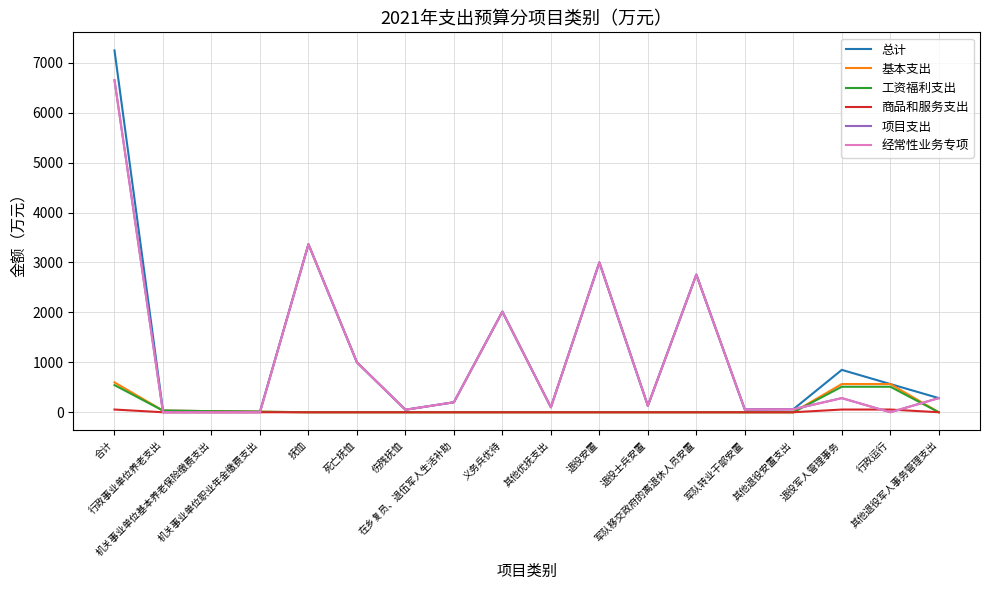

Does the chart display data point markers on the line(s)?

No